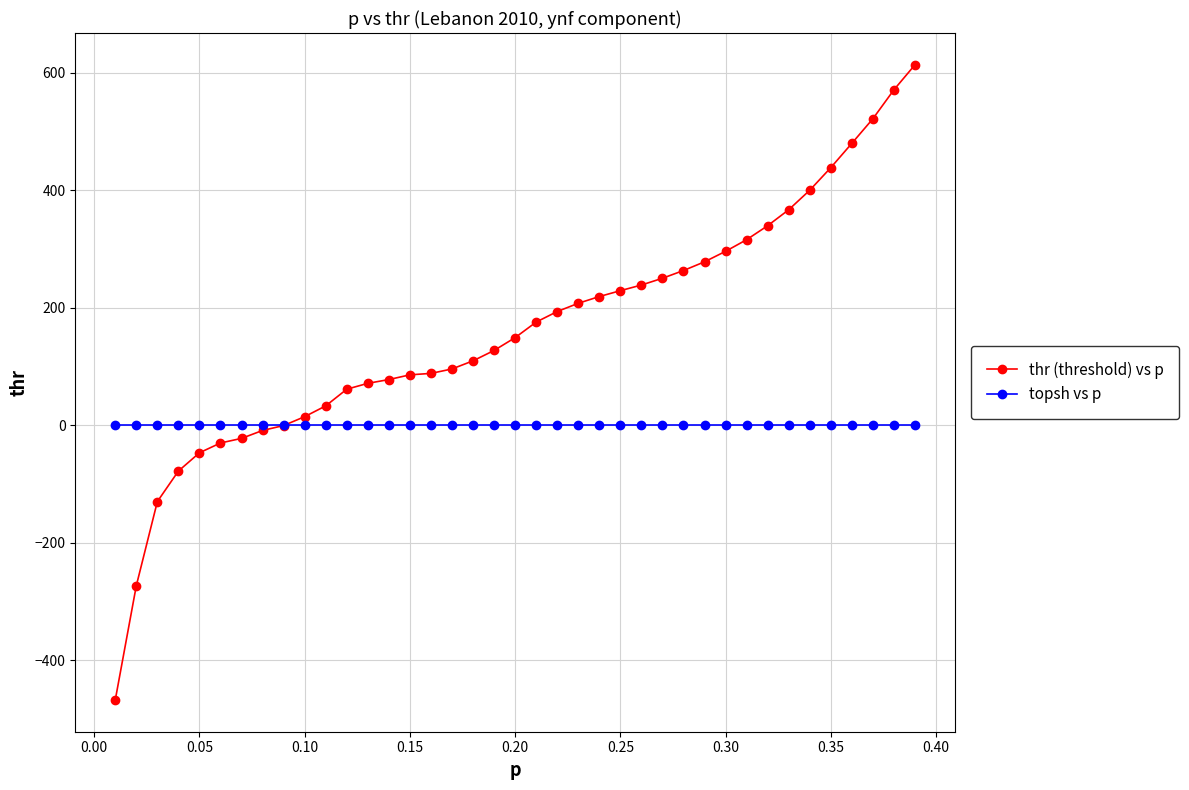

Which series has the largest range (max minus min)?

thr (threshold) vs p